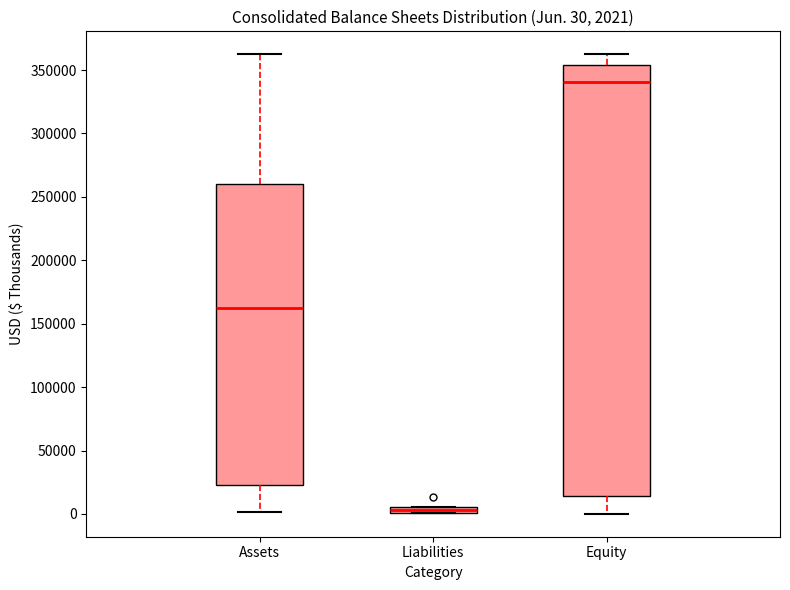

Comparing the boxes themselves (not the whiskers), which one is the tallest?

Equity